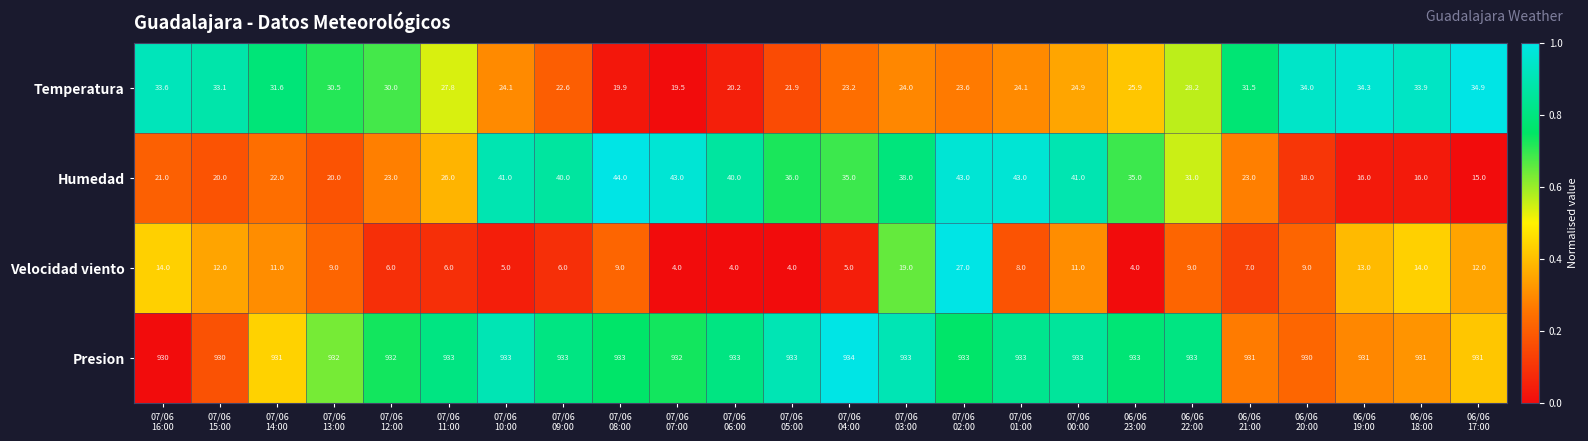

What is the difference between the highest and lowest values at 07/06
04:00?

929.0